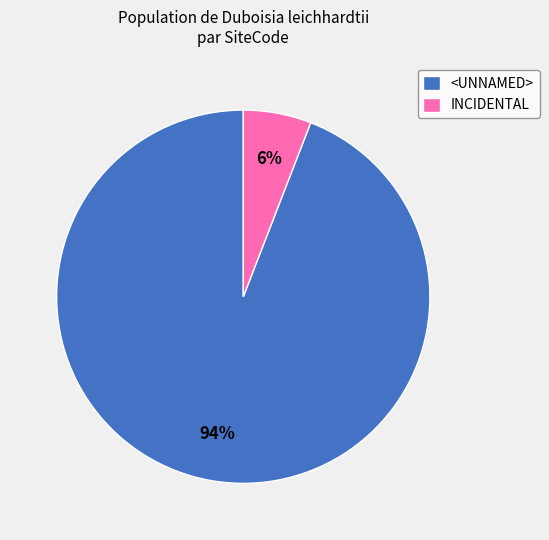

Rank the categories by value from lowest to highest.

INCIDENTAL, <UNNAMED>